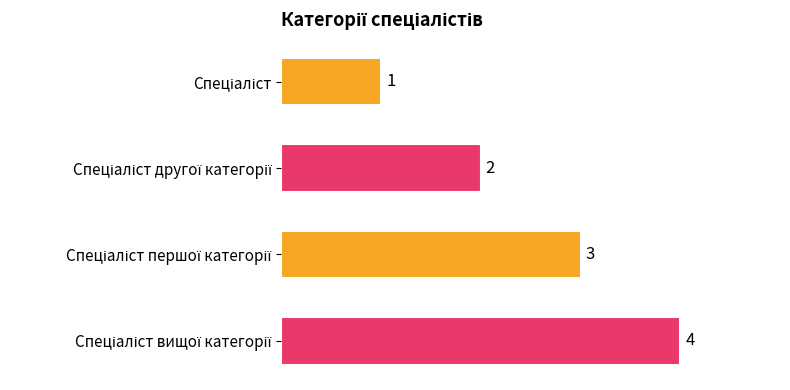

What is the minimum value shown in the chart?

1